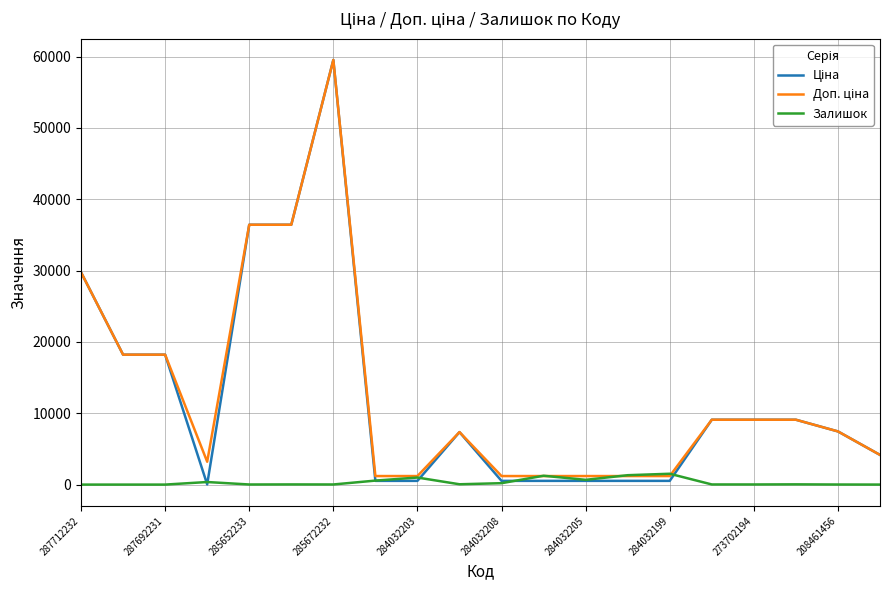

What is the maximum value for Залишок?

1520.0